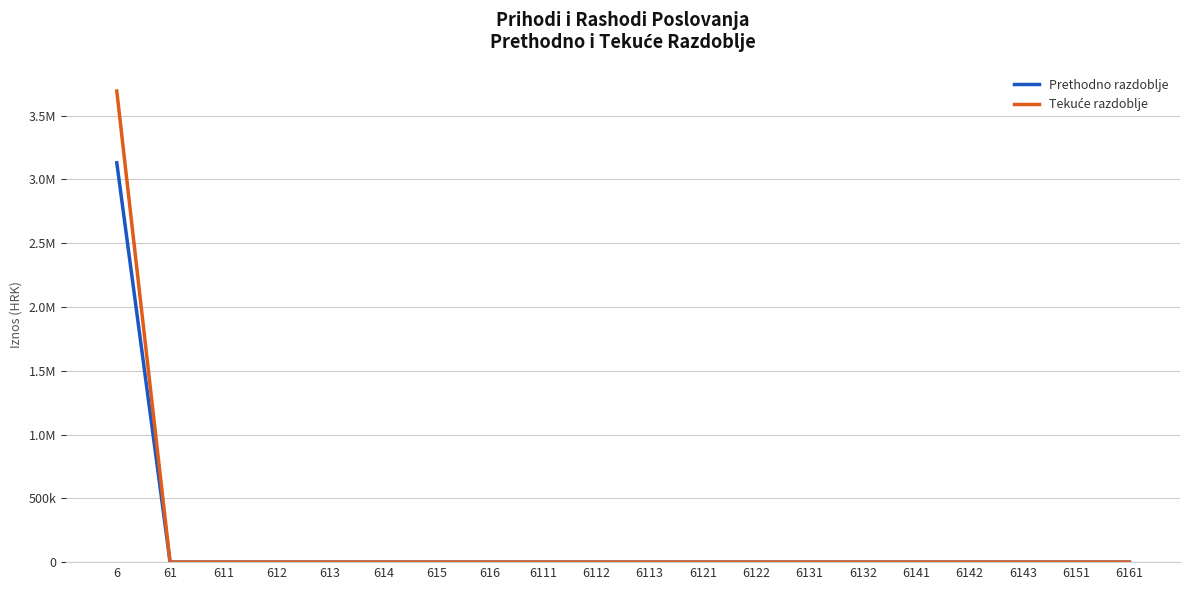

True or false: Prethodno razdoblje and Tekuće razdoblje intersect in this chart.

False